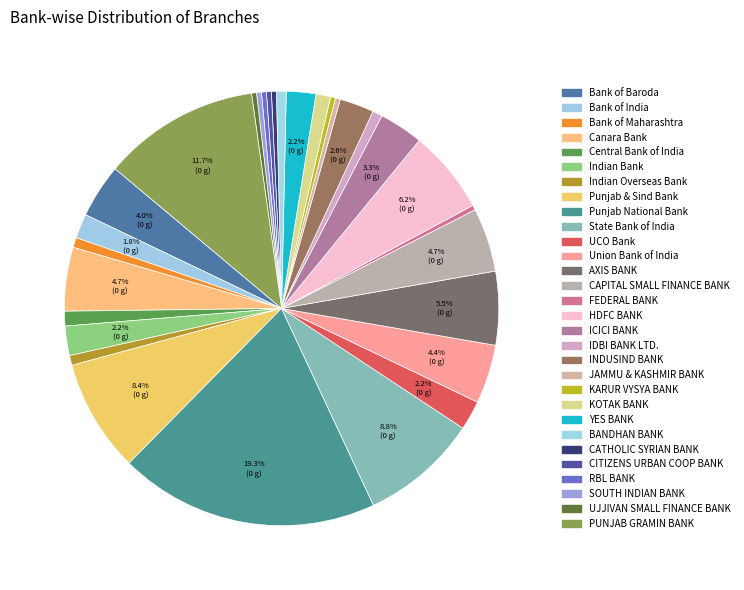

How many slices are in this pie chart?

30